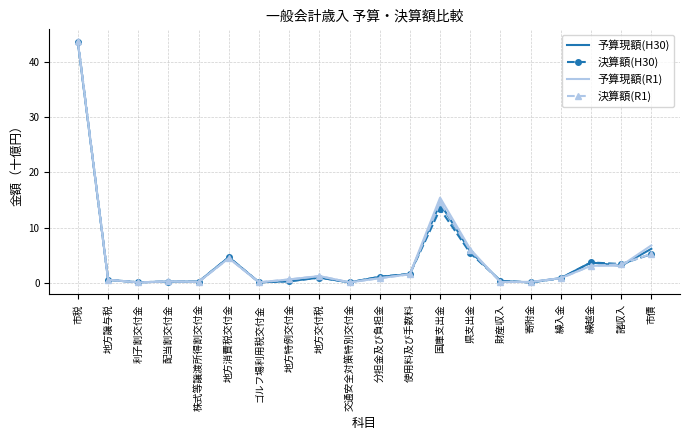

At which label does 予算現額(H30) reach its peak?

市税